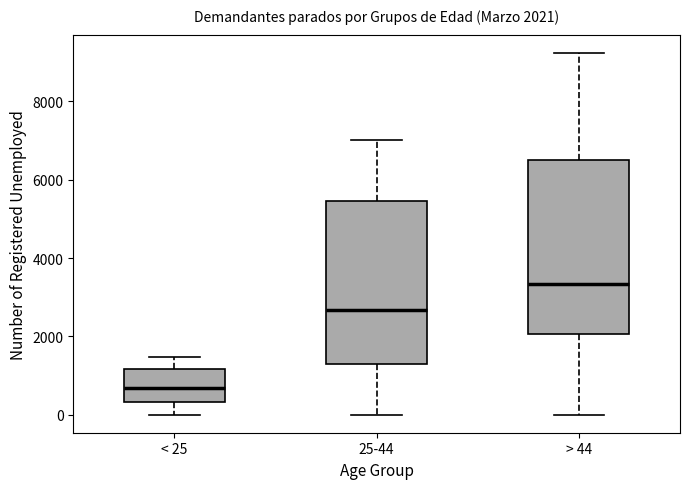

Which box's median line is the highest?

> 44